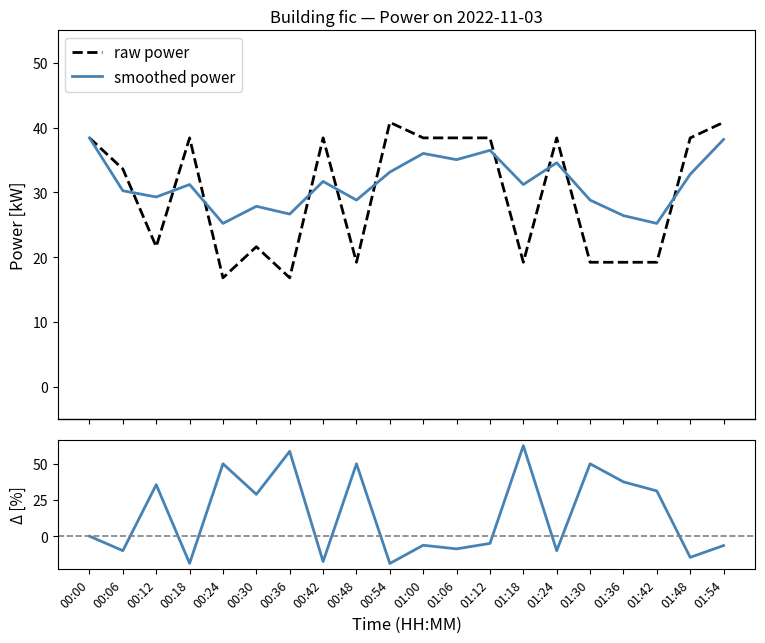

What is the label of the 12th point from the right?

00:48